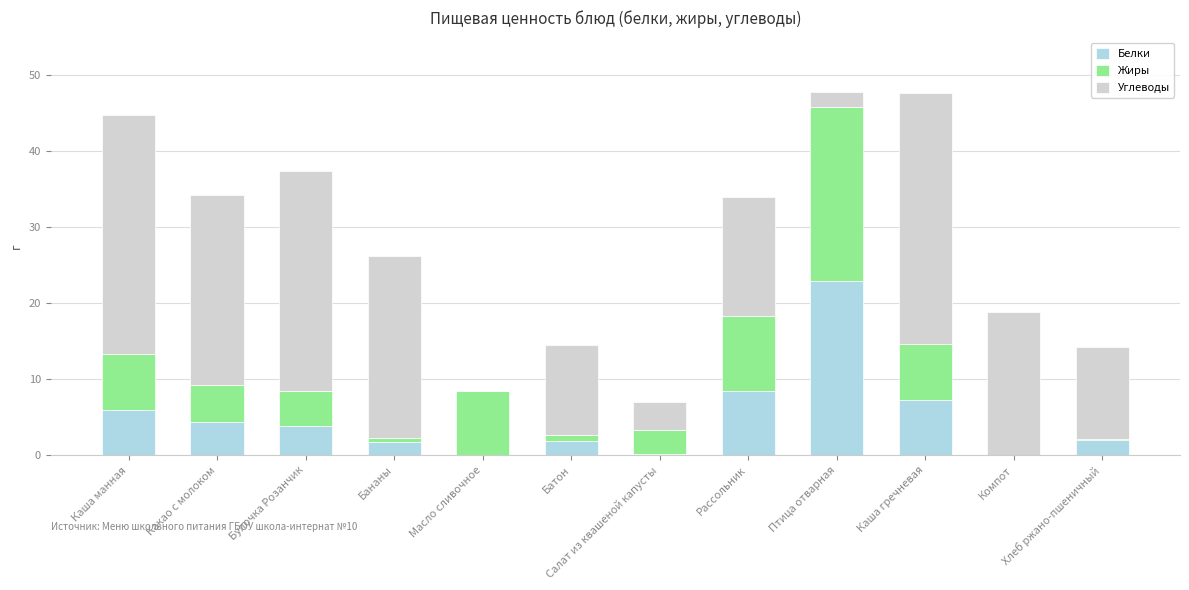

The value of Белки at Рассольник is 2.3. True or false?

False